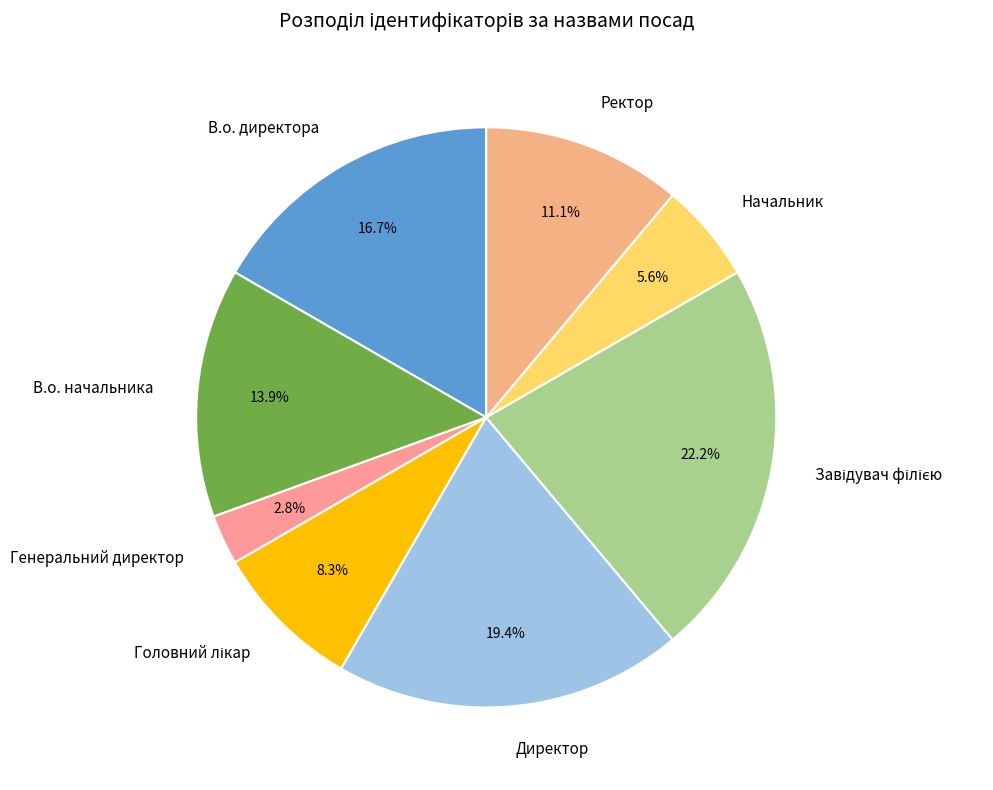

Count the number of slices in the pie.

8